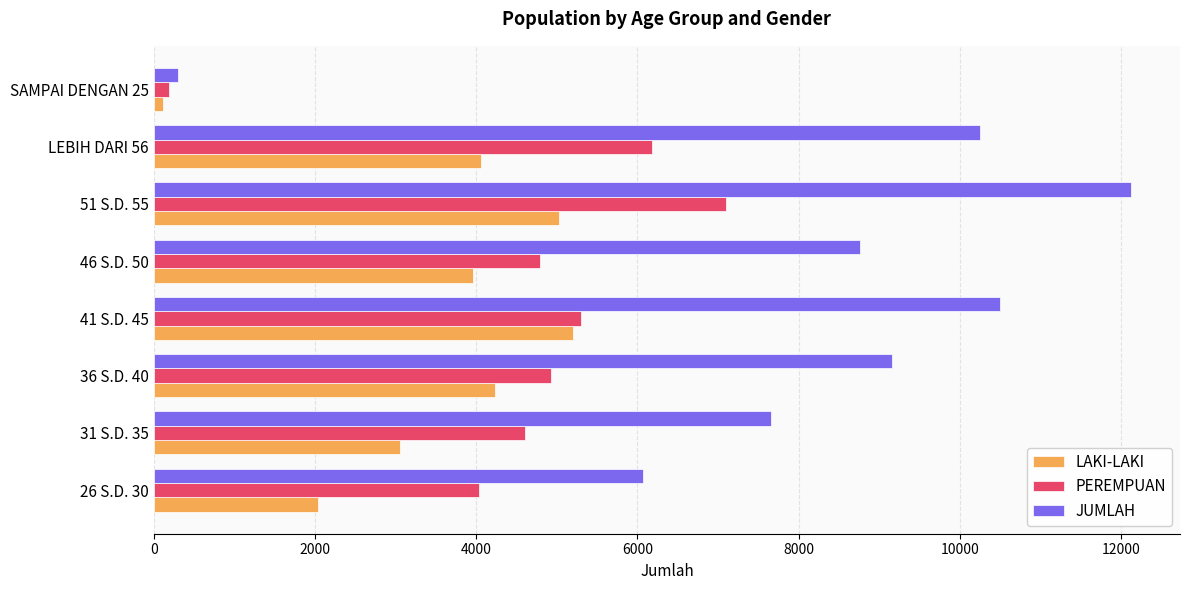

List the series in order of their overall mean, highest first.

JUMLAH, PEREMPUAN, LAKI-LAKI